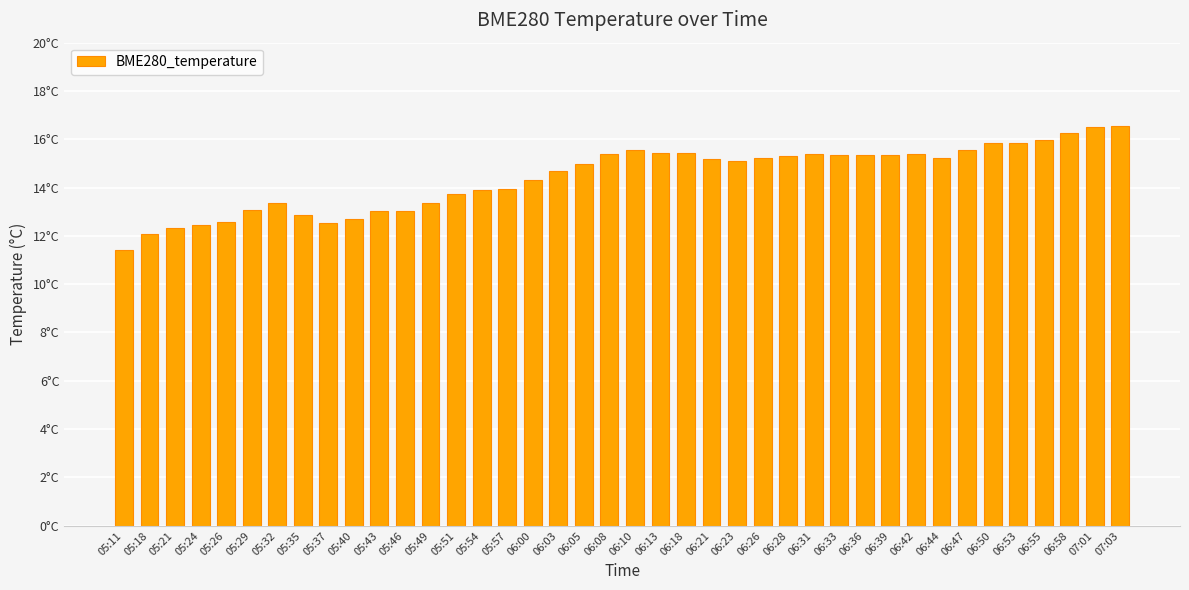

List the labels in order of value, smallest first.

05:11, 05:18, 05:21, 05:24, 05:37, 05:26, 05:40, 05:35, 05:43, 05:46, 05:29, 05:32, 05:49, 05:51, 05:54, 05:57, 06:00, 06:03, 06:05, 06:23, 06:21, 06:26, 06:44, 06:28, 06:39, 06:33, 06:36, 06:08, 06:31, 06:42, 06:13, 06:18, 06:10, 06:47, 06:50, 06:53, 06:55, 06:58, 07:01, 07:03